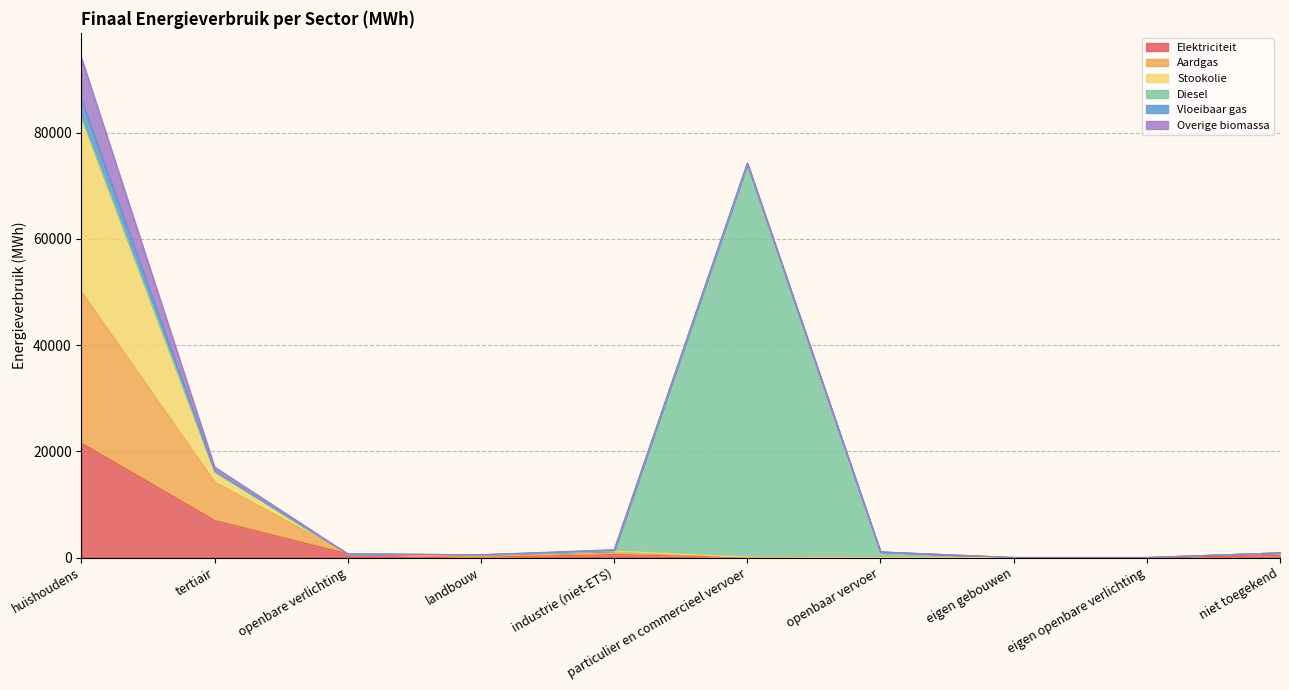

Between eigen gebouwen and huishoudens, which is larger?

huishoudens